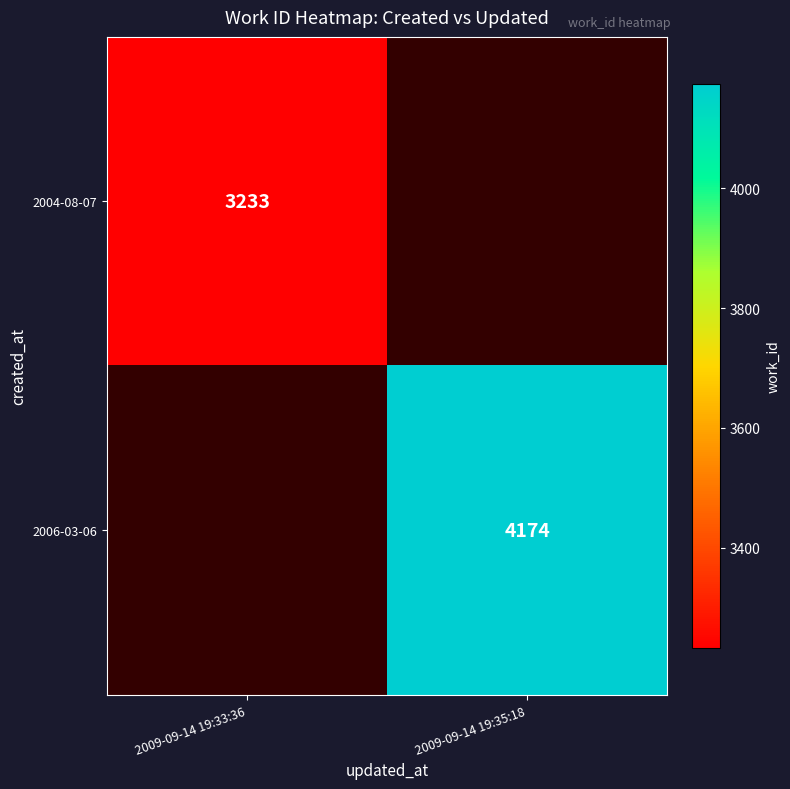

The value of 2004-08-07 at 2009-09-14 19:33:36 is 4790.7. True or false?

False